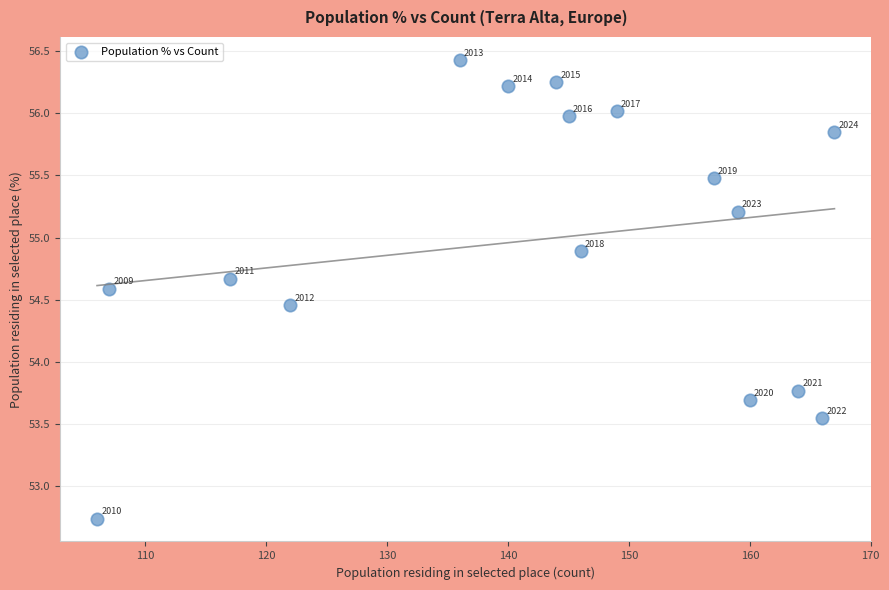

What is the range of X values (max minus min)?

61.0